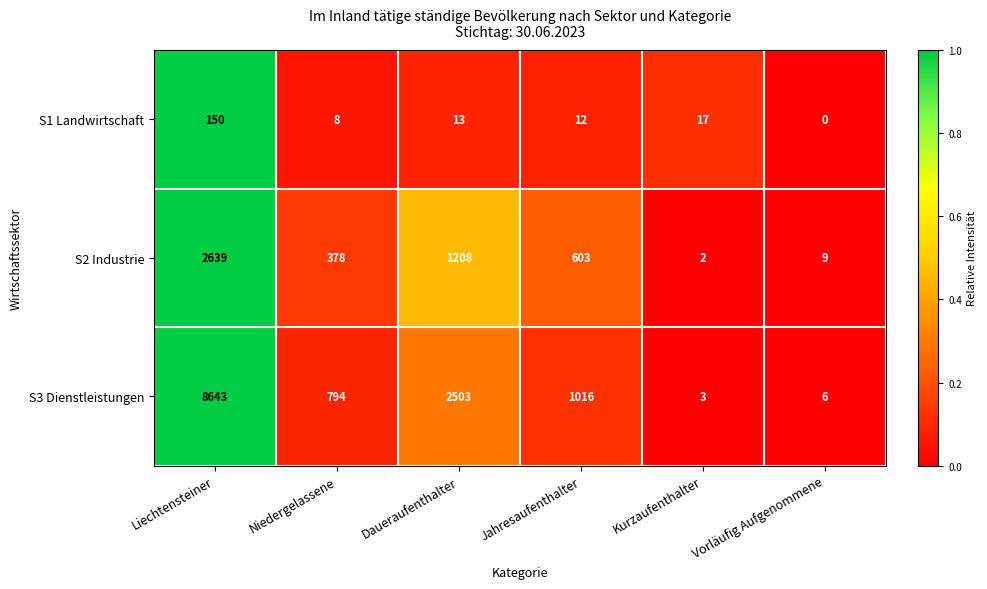

Which series has the largest range (max minus min)?

S3 Dienstleistungen